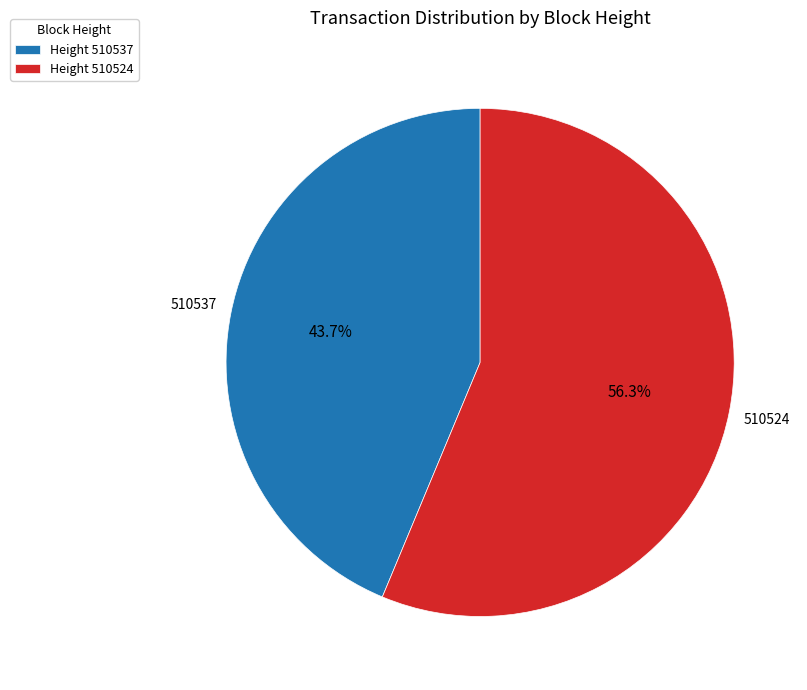

Approximately how many times larger is the value at Height 510537 compared to Height 510524?

0.8